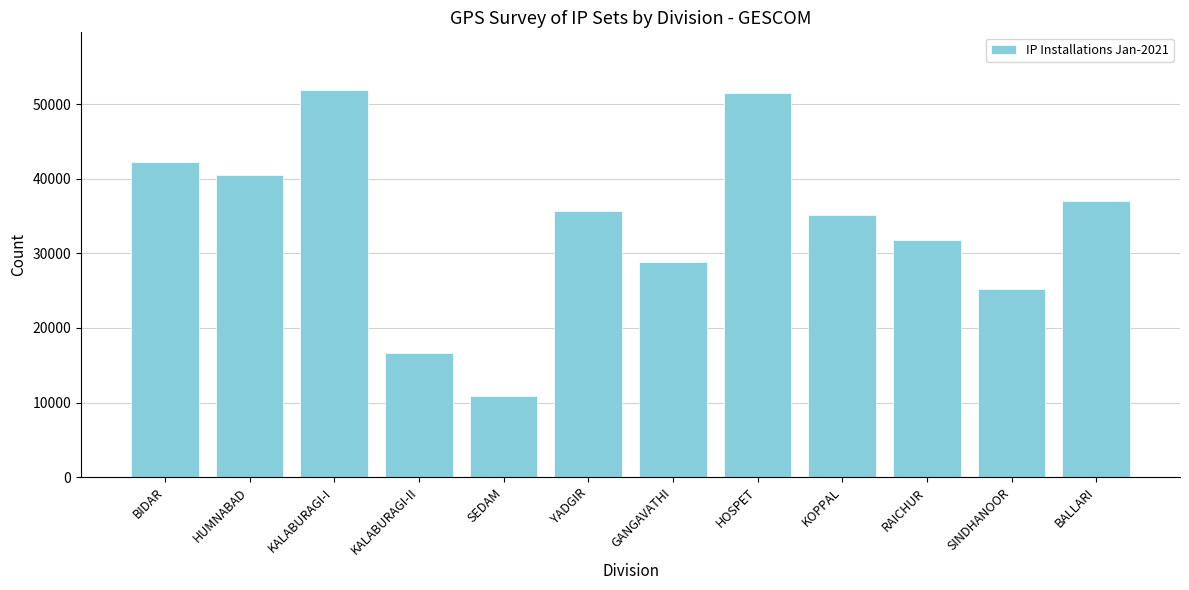

What is the difference between the values at GANGAVATHI and HOSPET?

22685